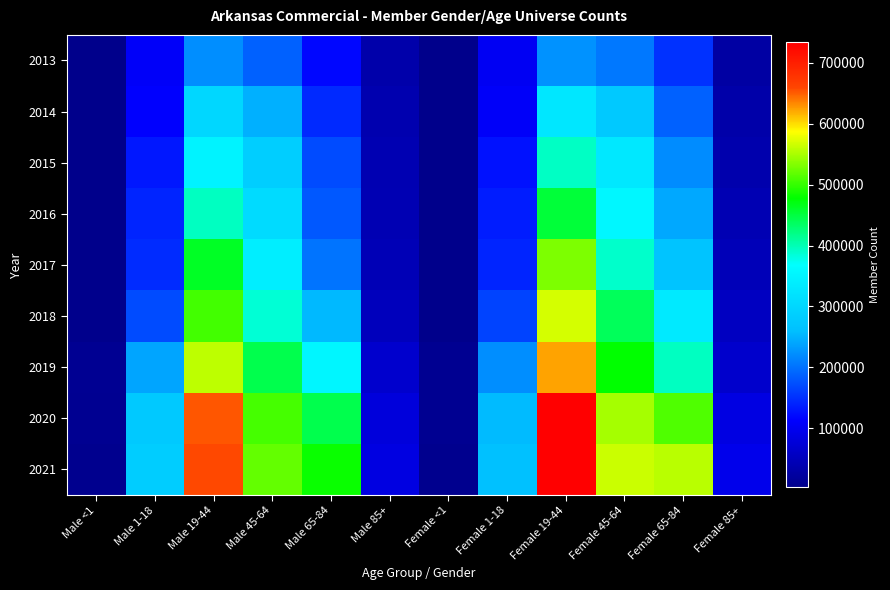

Reading right to left, what are all the values shown in this chart?

2013: Female 85+=26928	Female 65-84=150788	Female 45-64=205512	Female 19-44=224446	Female 1-18=102727	Female <1=3113	Male 85+=33183	Male 65-84=117411	Male 45-64=188461	Male 19-44=222730	Male 1-18=107628	Male <1=3304
2014: Female 85+=32589	Female 65-84=187670	Female 45-64=277465	Female 19-44=327272	Female 1-18=107450	Female <1=3324	Male 85+=37382	Male 65-84=145076	Male 45-64=247457	Male 19-44=300603	Male 1-18=112032	Male <1=3421
2015: Female 85+=37079	Female 65-84=220104	Female 45-64=331252	Female 19-44=392883	Female 1-18=126069	Female <1=3968	Male 85+=40744	Male 65-84=170173	Male 45-64=287065	Male 19-44=349342	Male 1-18=131208	Male <1=4151
2016: Female 85+=41704	Female 65-84=242329	Female 45-64=356902	Female 19-44=453866	Female 1-18=135416	Female <1=3987	Male 85+=42248	Male 65-84=180735	Male 45-64=308347	Male 19-44=395087	Male 1-18=140792	Male <1=4158
2017: Female 85+=46587	Female 65-84=267965	Female 45-64=390844	Female 19-44=531712	Female 1-18=141276	Female <1=3972	Male 85+=45260	Male 65-84=201660	Male 45-64=340739	Male 19-44=462387	Male 1-18=146521	Male <1=4214
2018: Female 85+=55308	Female 65-84=333549	Female 45-64=438530	Female 19-44=568428	Female 1-18=165064	Female <1=4481	Male 85+=50925	Male 65-84=254890	Male 45-64=385744	Male 19-44=505962	Male 1-18=171452	Male <1=4705
2019: Female 85+=65863	Female 65-84=394337	Female 45-64=477923	Female 19-44=623808	Female 1-18=221561	Female <1=9970	Male 85+=66447	Male 65-84=353988	Male 45-64=444942	Male 19-44=559423	Male 1-18=239348	Male <1=10547
2020: Female 85+=87145	Female 65-84=511834	Female 45-64=549565	Female 19-44=732522	Female 1-18=255963	Female <1=9195	Male 85+=78857	Male 65-84=444068	Male 45-64=507878	Male 19-44=653297	Male 1-18=275896	Male <1=9888
2021: Female 85+=95778	Female 65-84=557528	Female 45-64=564747	Female 19-44=733713	Female 1-18=263496	Female <1=6200	Male 85+=85041	Male 65-84=482398	Male 45-64=520691	Male 19-44=658786	Male 1-18=283037	Male <1=6417